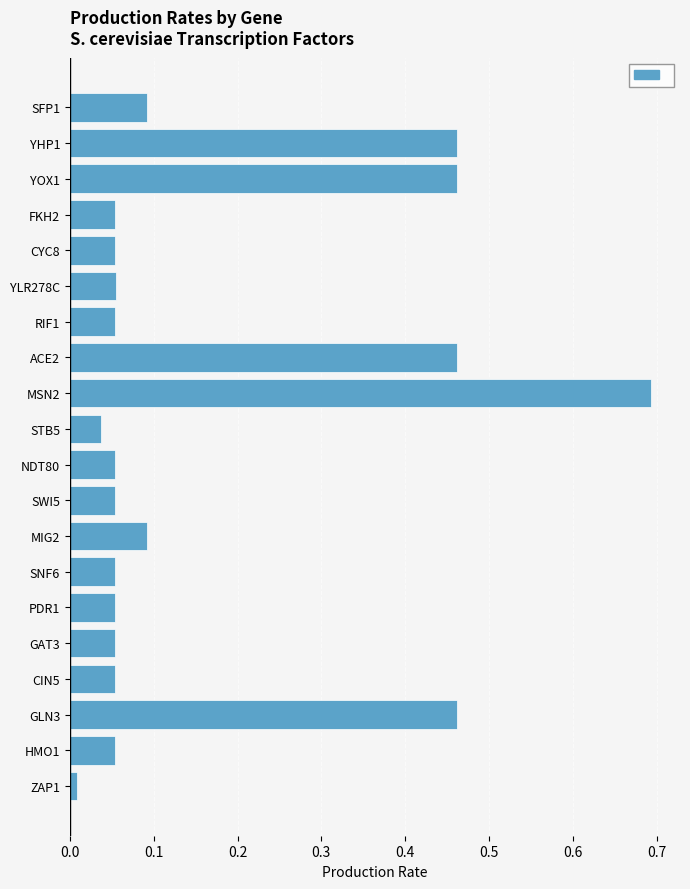

How many bars are there in total?

20